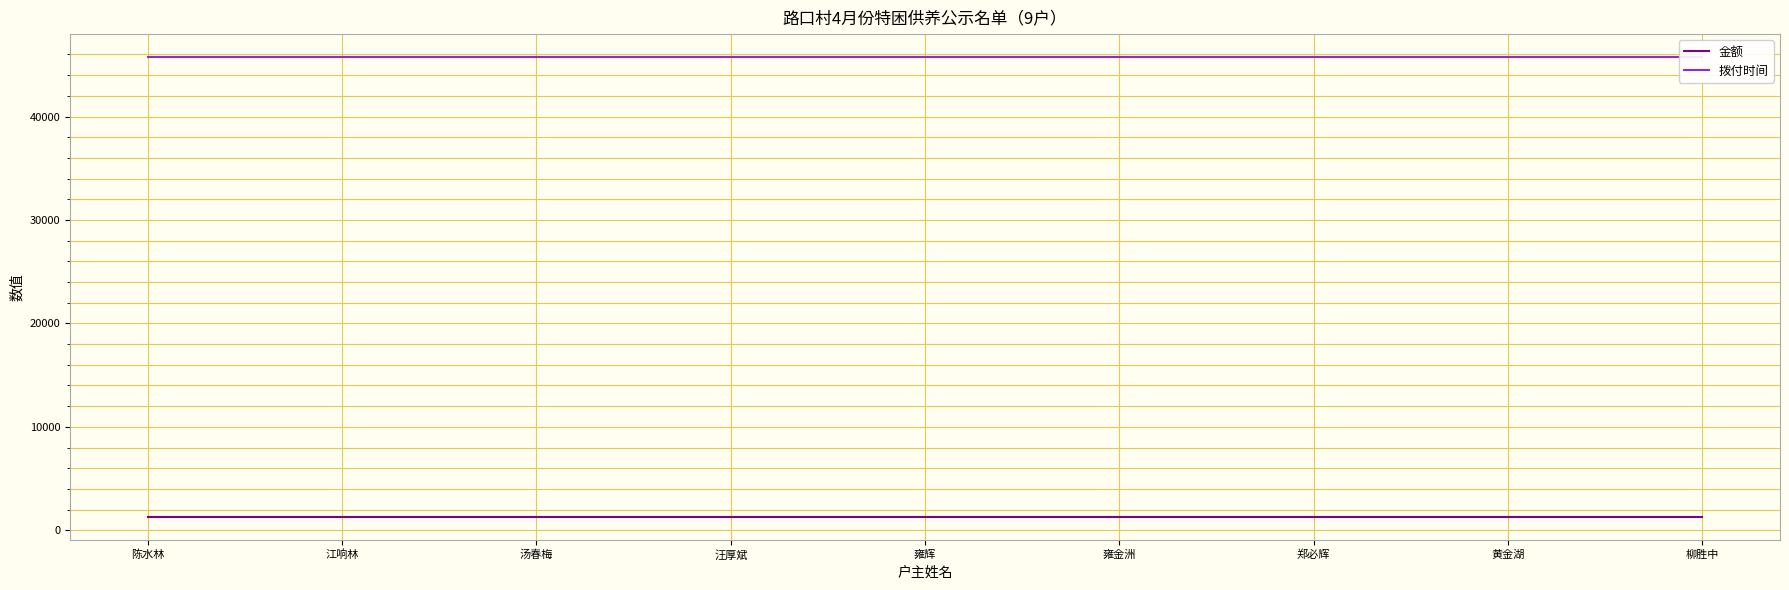

Is this an area chart (filled region under the line)?

No